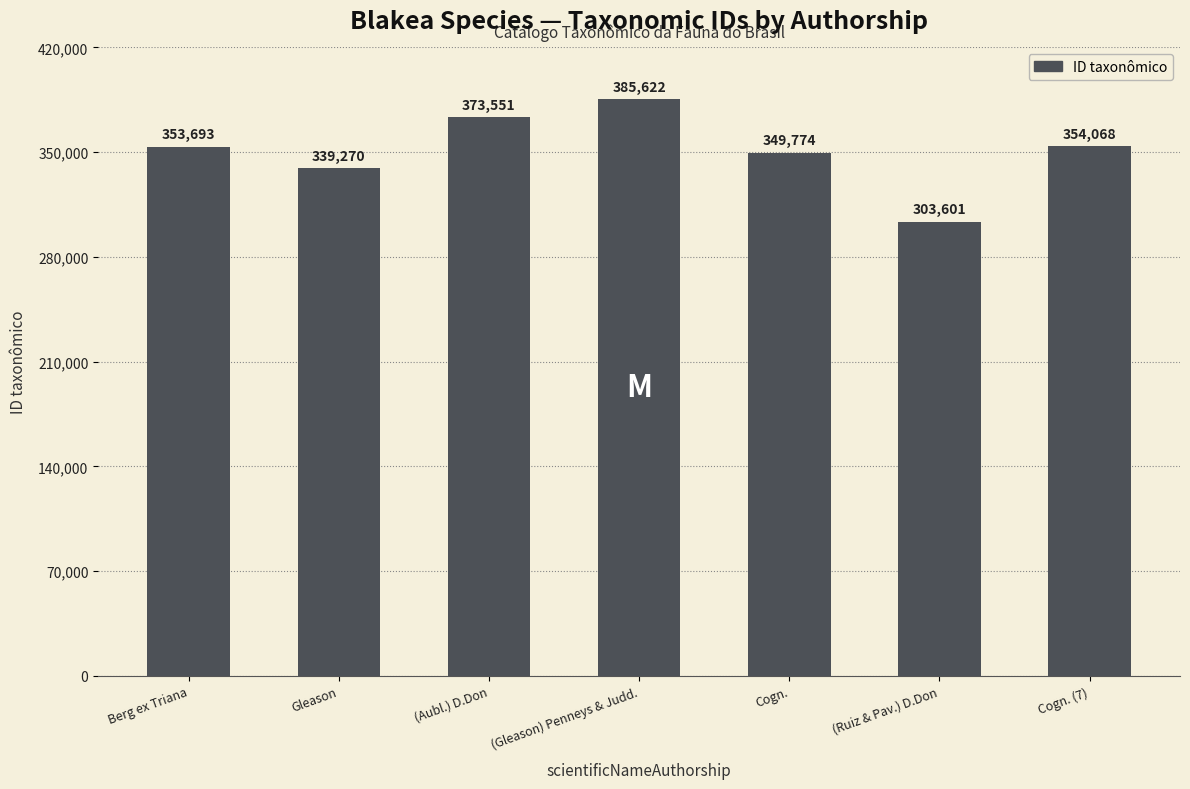

Approximately how many times larger is the value at Berg ex Triana compared to (Ruiz & Pav.) D.Don?

1.2